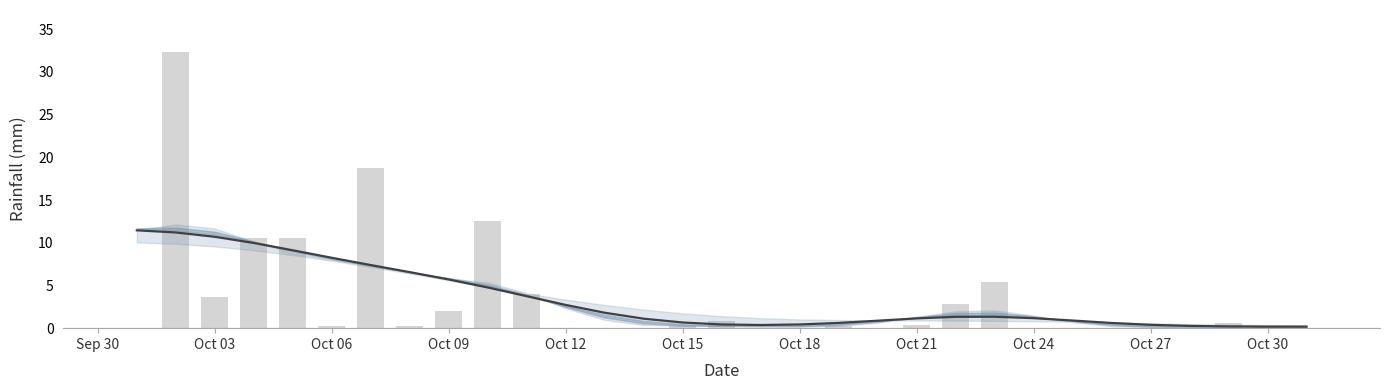

How many bars are there in total?

31